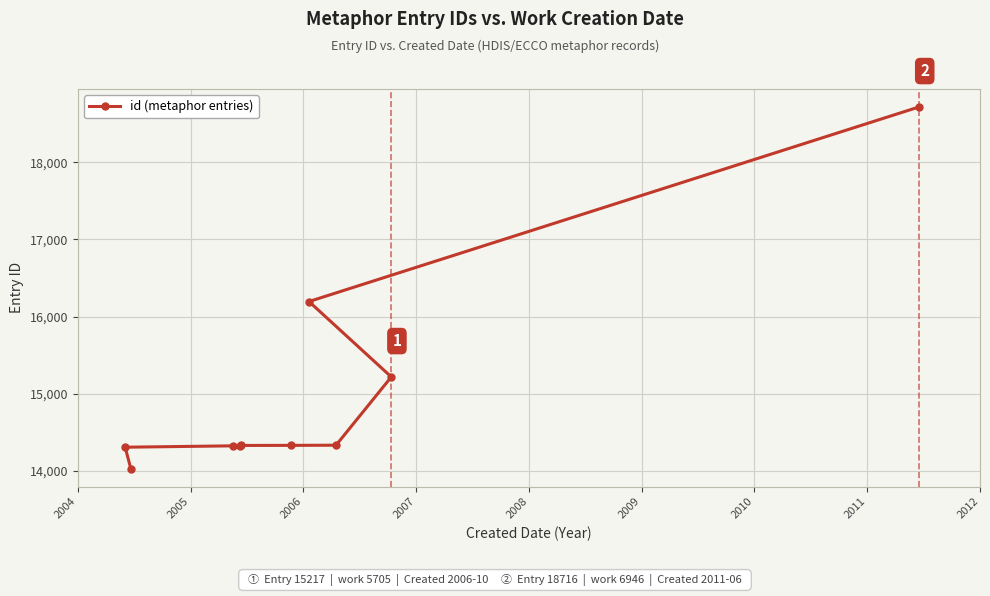

What is the average value?

15010